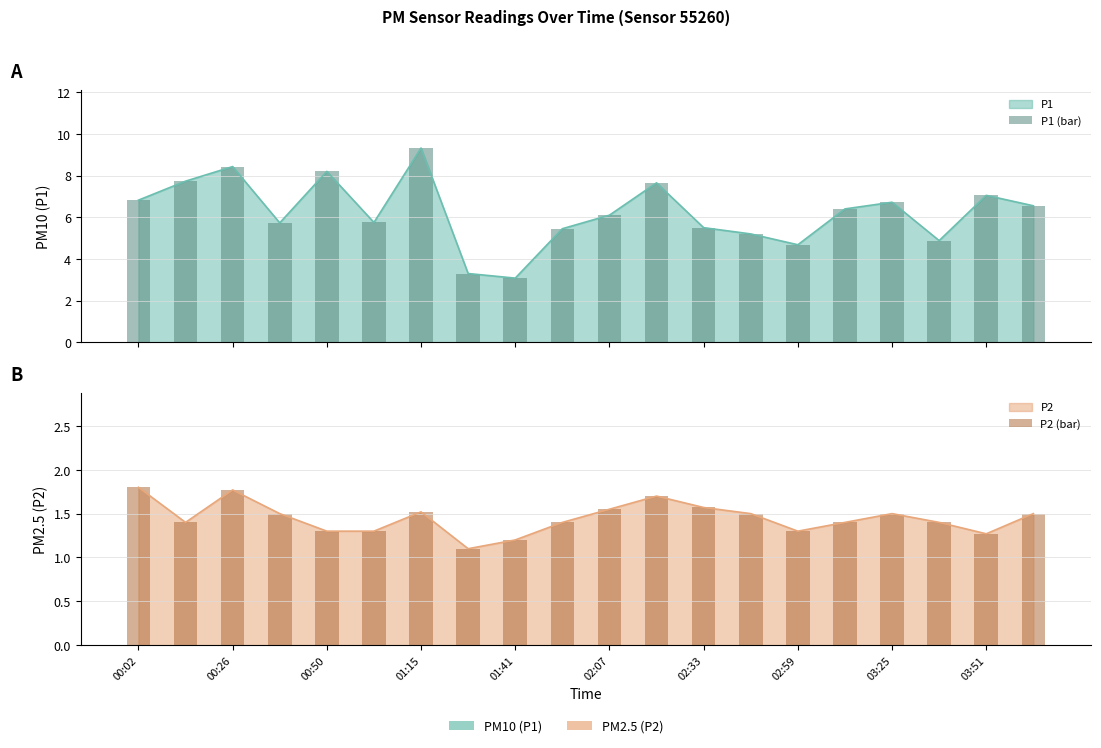

Is it true that P2 (bar) equals 1.5 at 13?

True